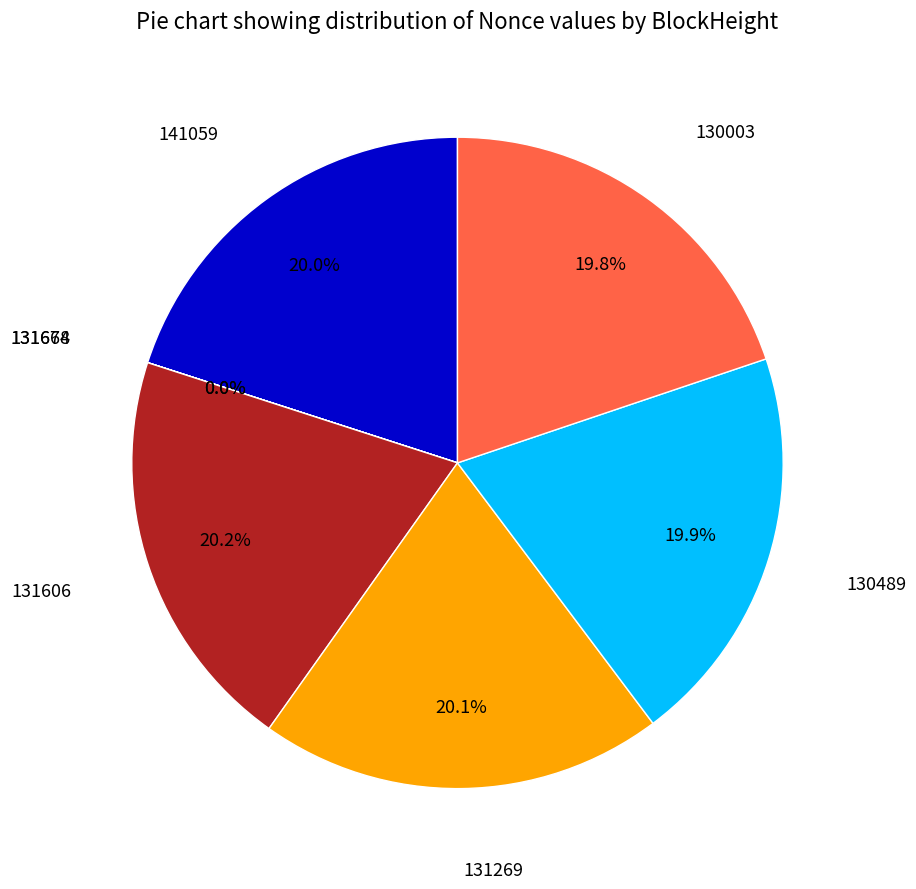

Is there a majority slice in this chart?

No